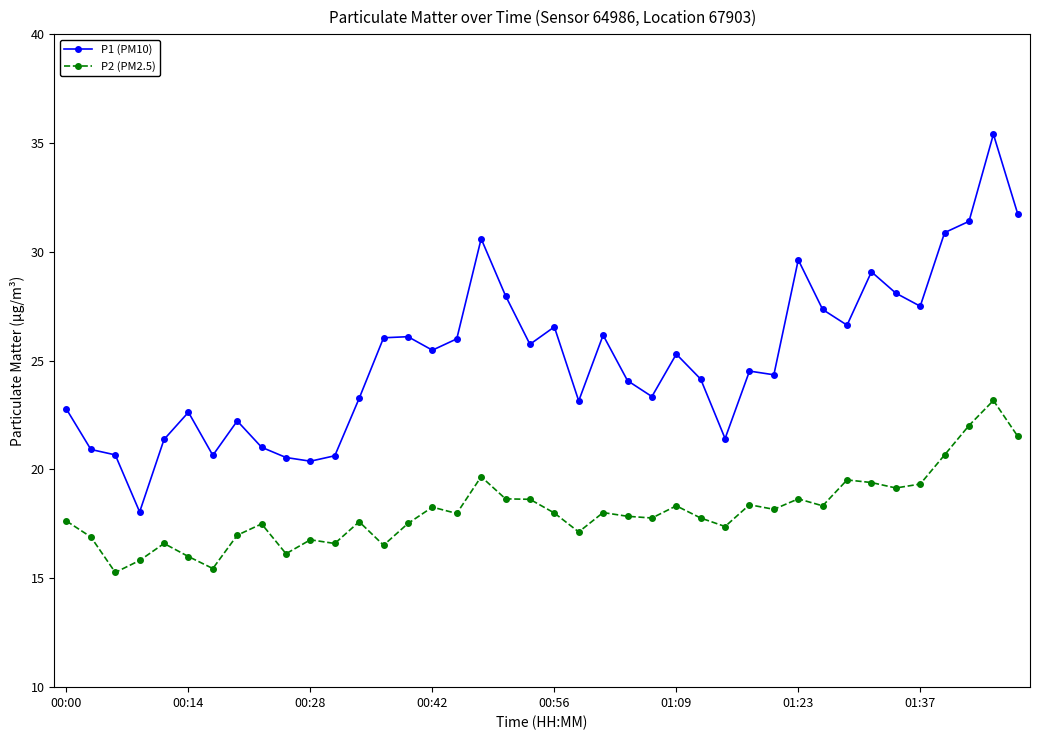

Rank the series by their maximum value, from lowest to highest.

P2 (PM2.5), P1 (PM10)